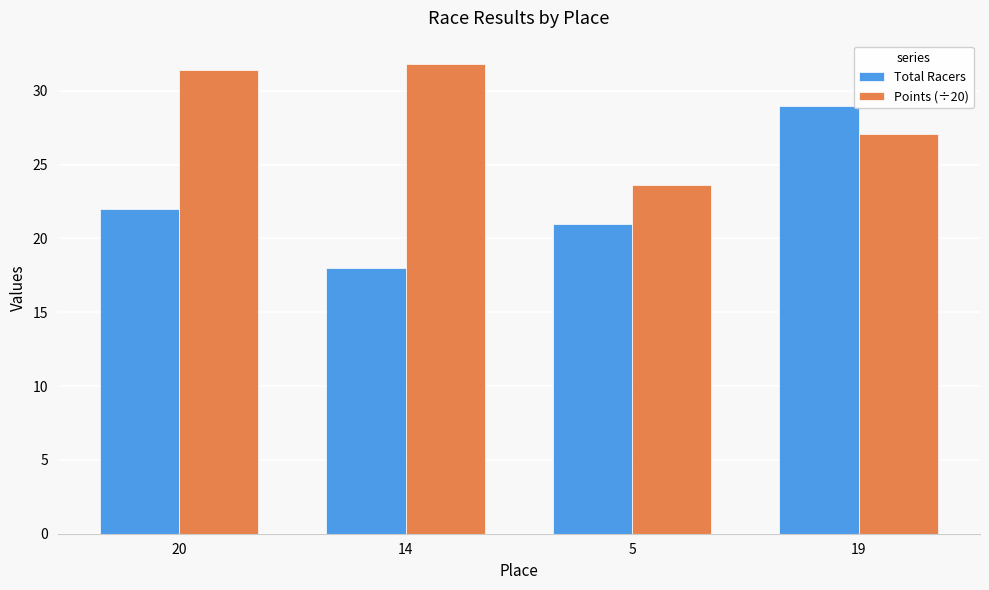

Read the Points (÷20) value at 20.

31.4